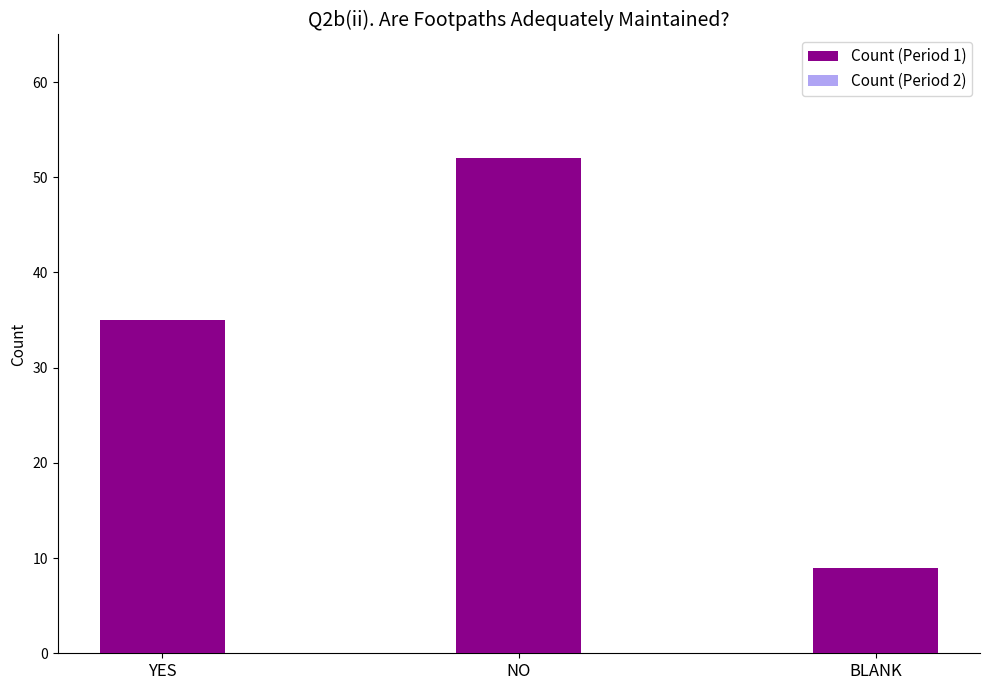

What is the value of the Count (Period 2) bar at the 3rd from the left?

8